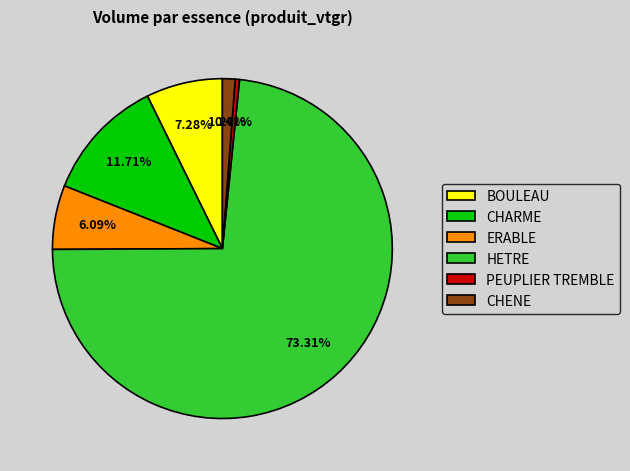

Is it true that BOULEAU is 7% of the pie?

True